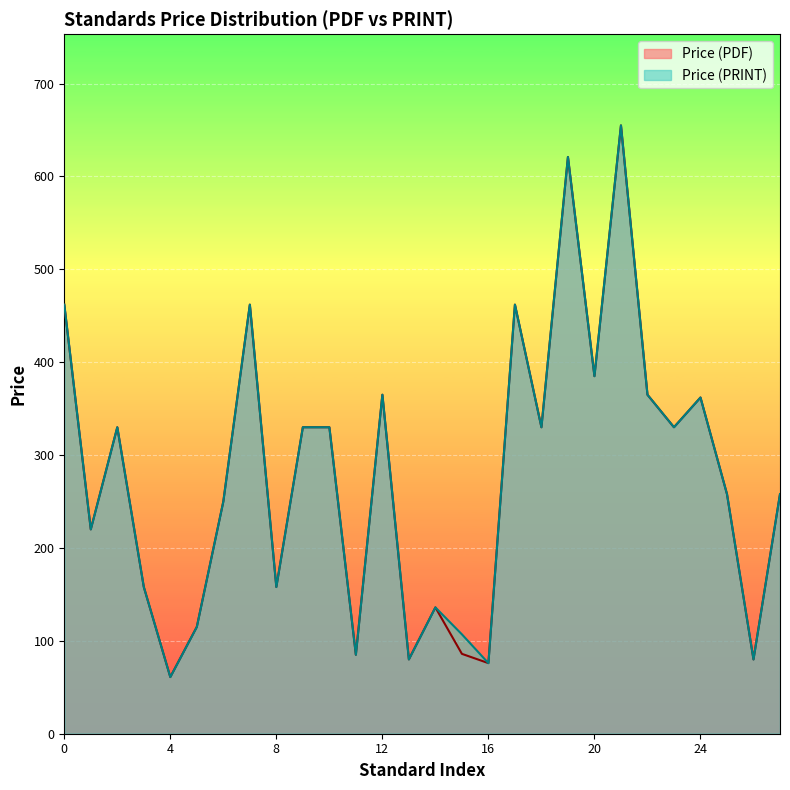

Which series has the largest total across all categories?

Price (PRINT)